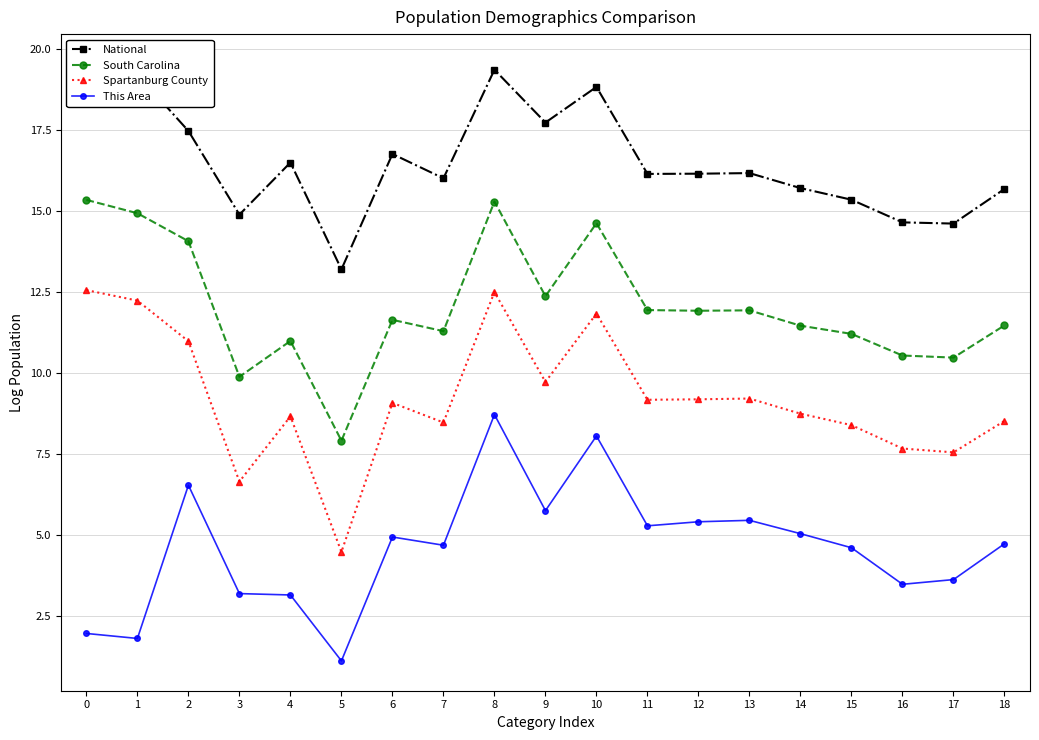

How many lines are shown in the chart?

4